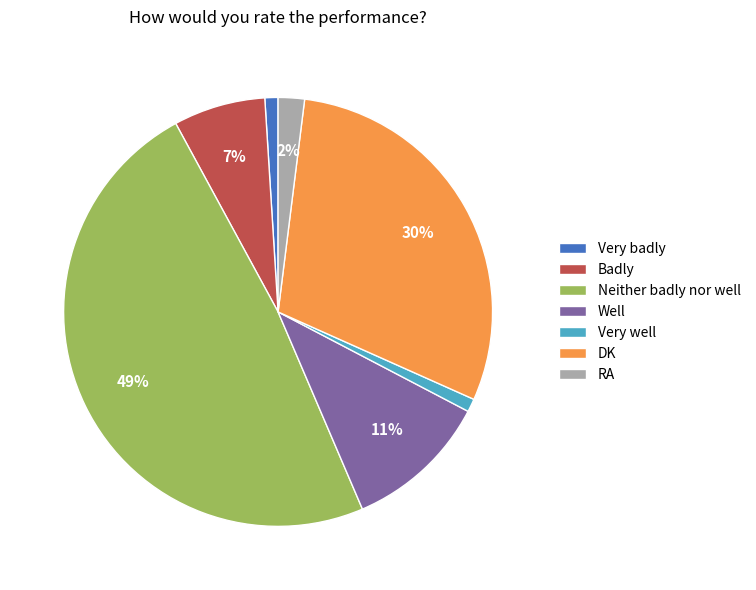

To the nearest percent, what is the difference between the Very badly and Well slice percentages?

10%